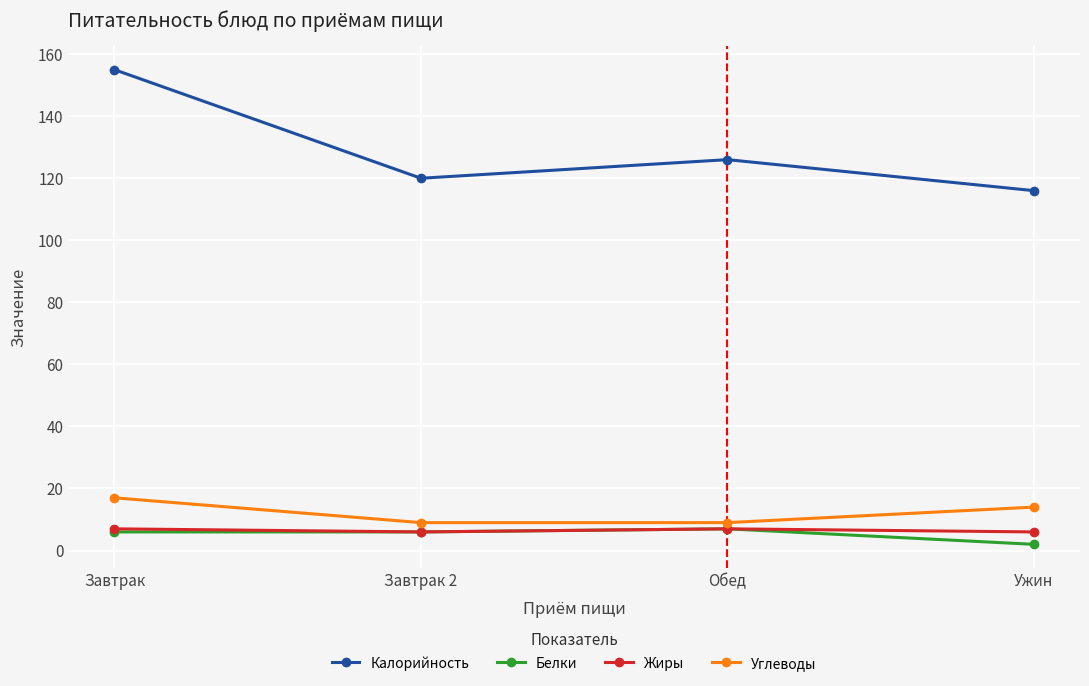

What position from the right is Завтрак?

4